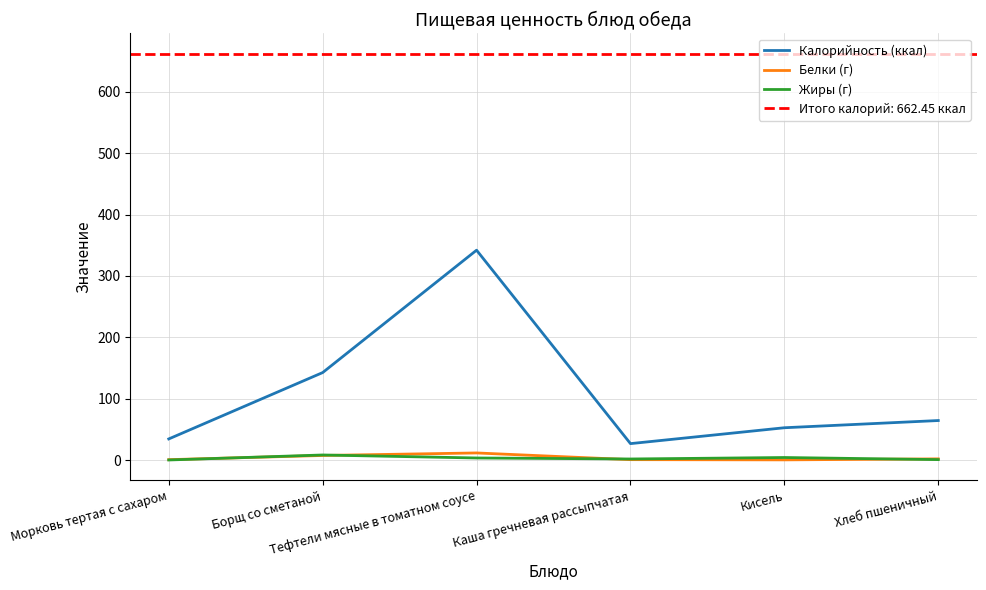

Which label corresponds to the smallest value in the chart?

Морковь тертая с сахаром